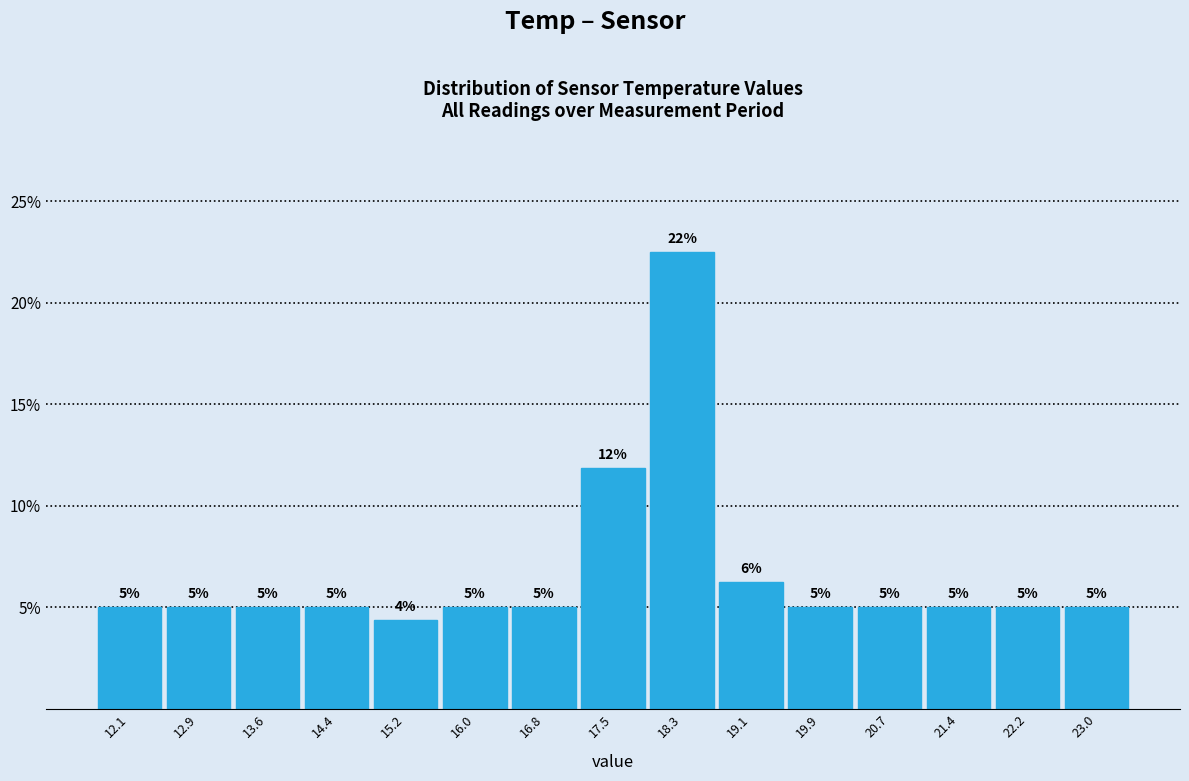

Over which range of the x-axis is the bar tallest?

17.94 to 18.72